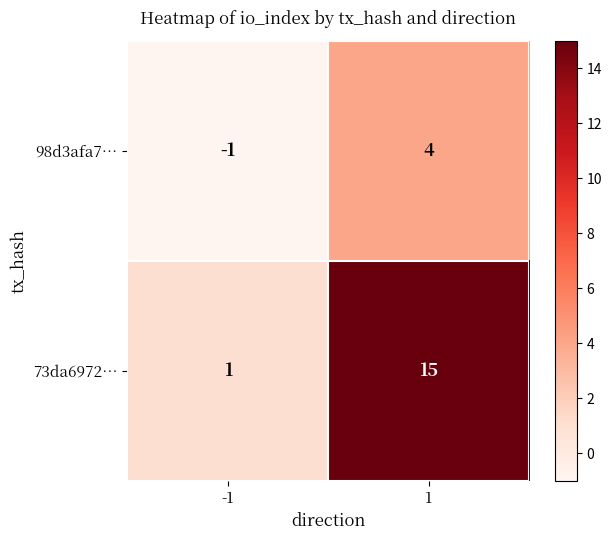

The value of 73da6972… at 1 is 15. True or false?

True